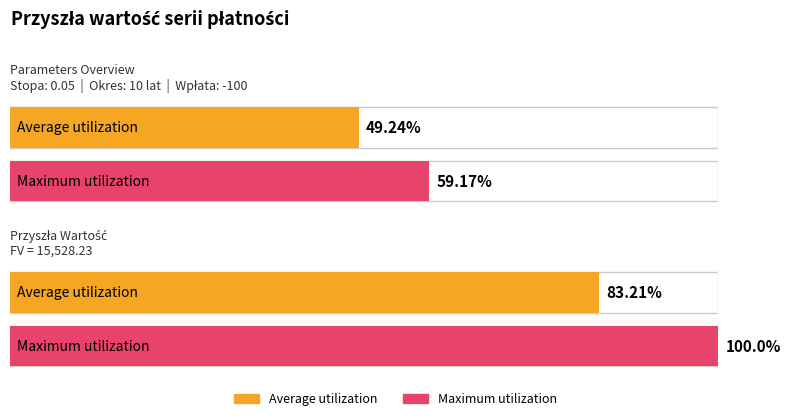

Does the chart contain stacked bars?

No